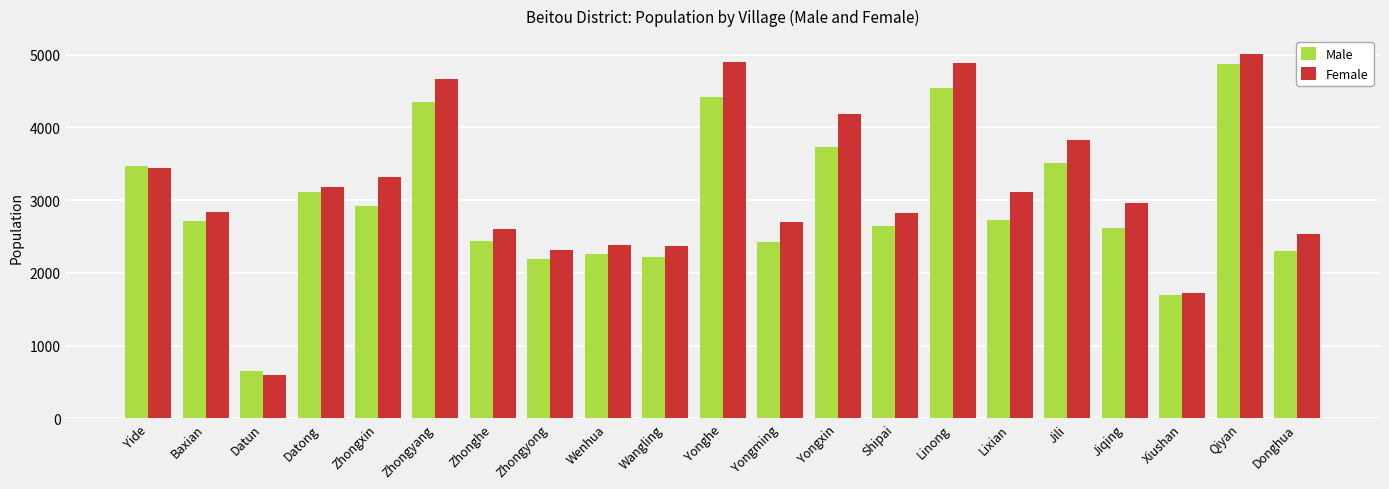

What are all the series names shown in the legend?

Male, Female